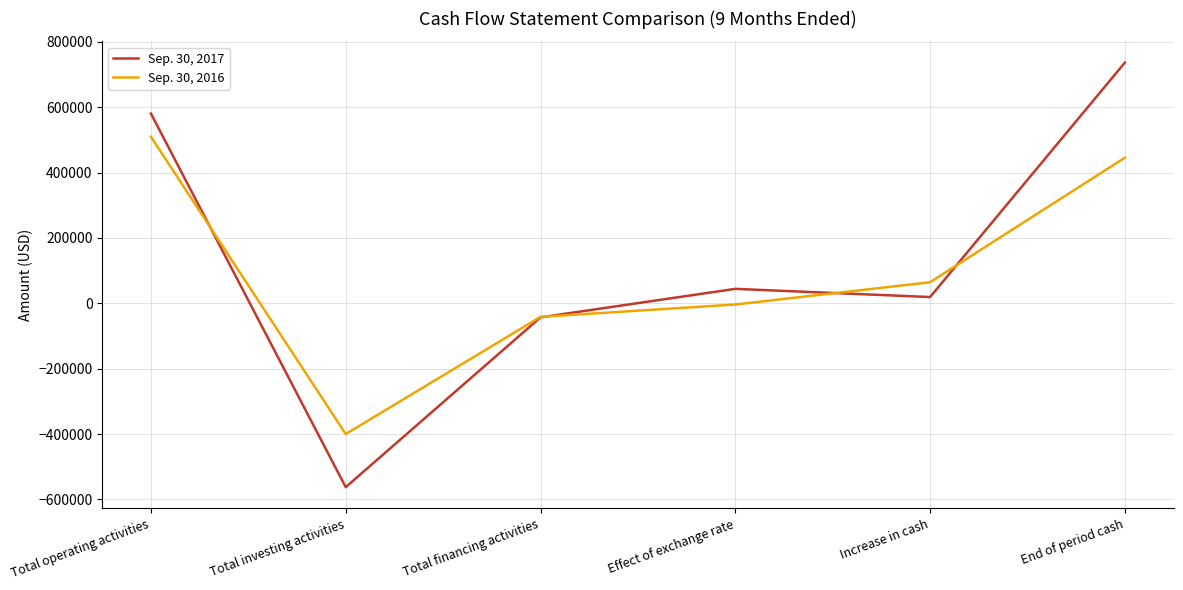

What position from the right is Total investing activities?

5